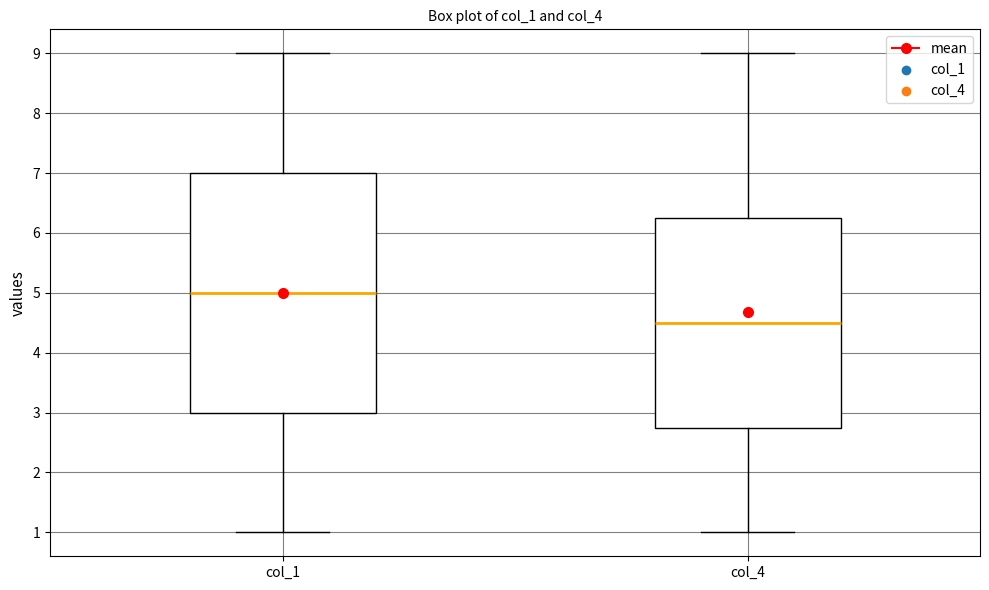

Where does the lower whisker of the box for col_1 end on the y-axis? The values are not printed on the chart, so give them approximately, as read against the axis.

1.0